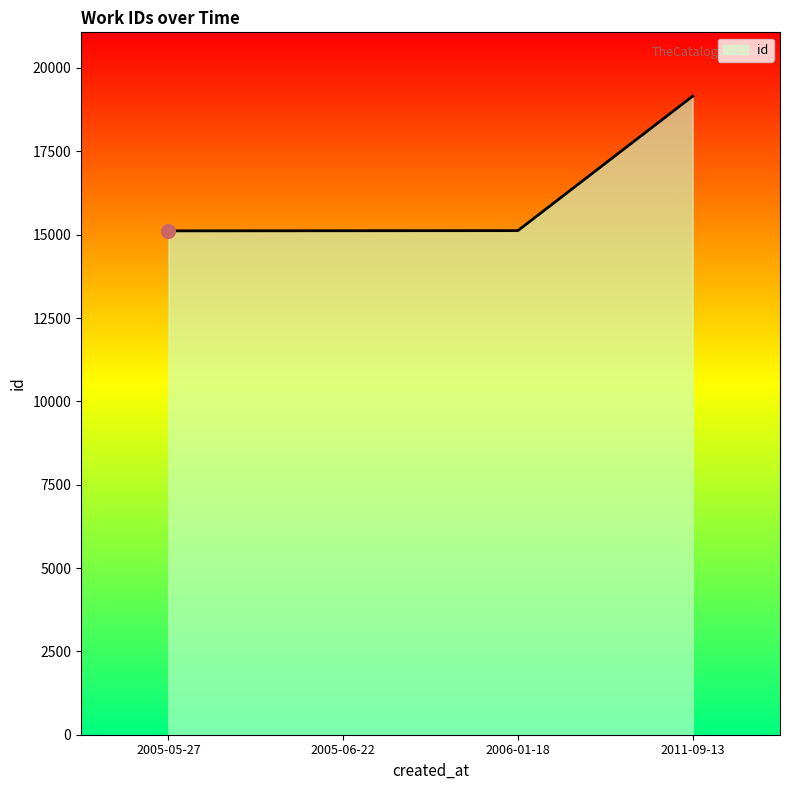

Which has a higher value, 2011-09-13 or 2006-01-18?

2011-09-13